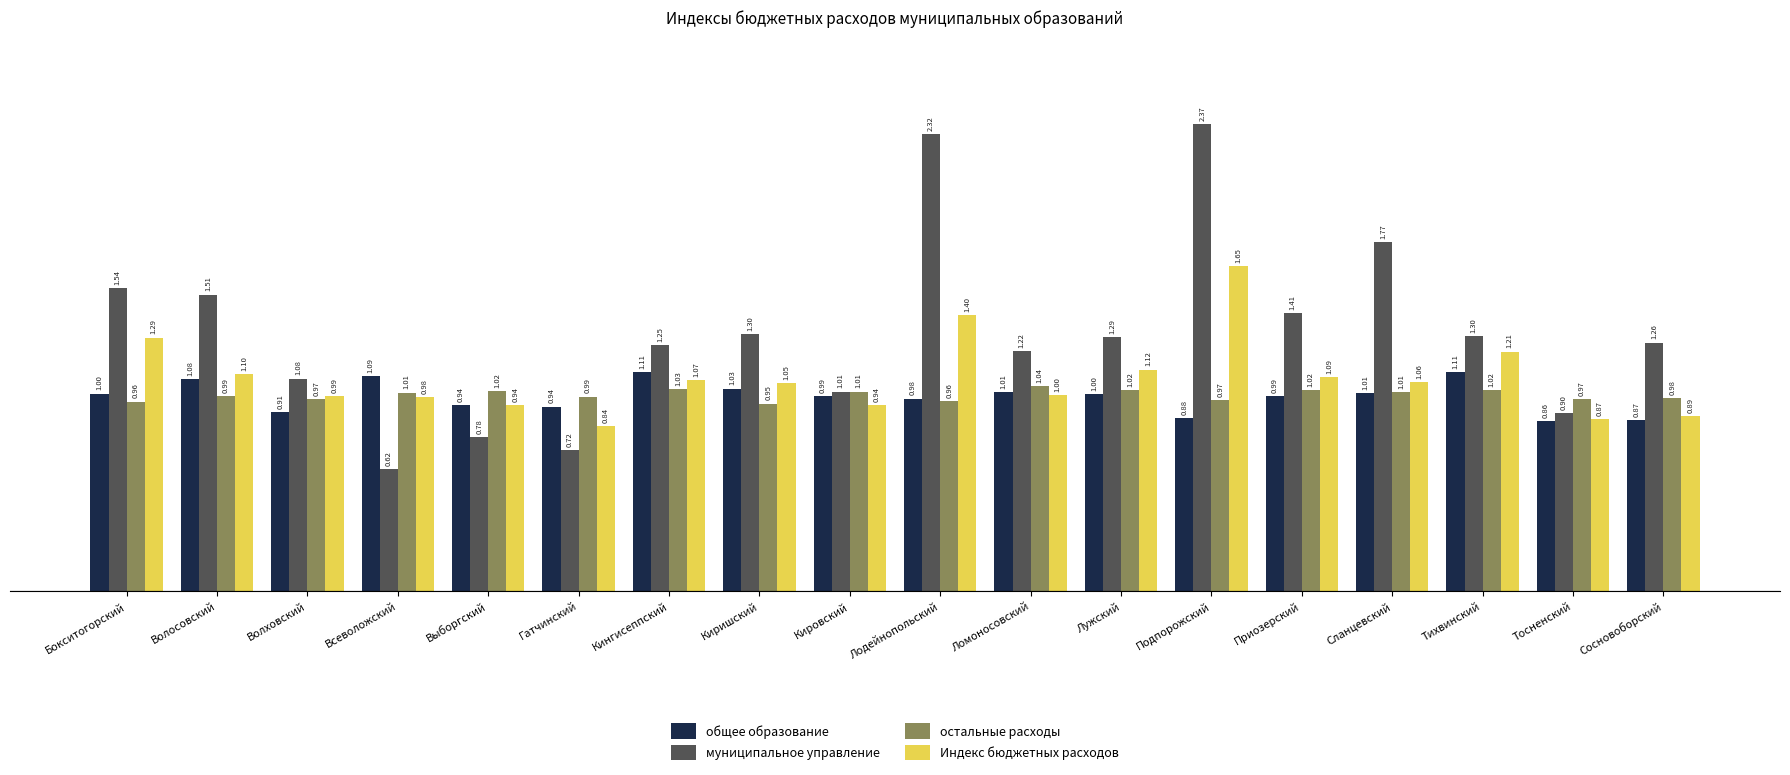

What is the sum of the общее образование values at Волховский and Тихвинский?

2.0